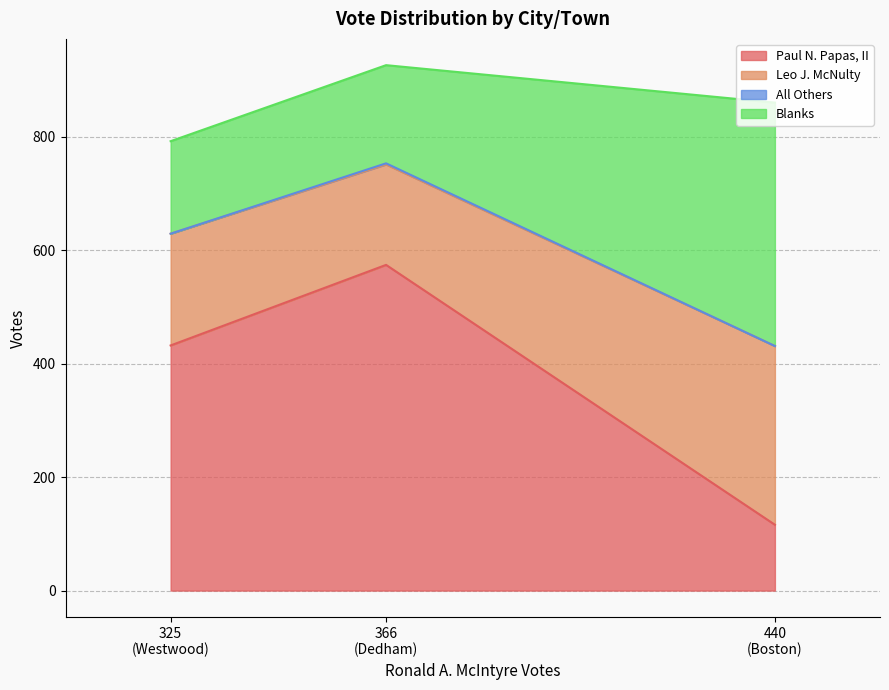

Which category has the lowest value in the Leo J. McNulty series?

Dedham